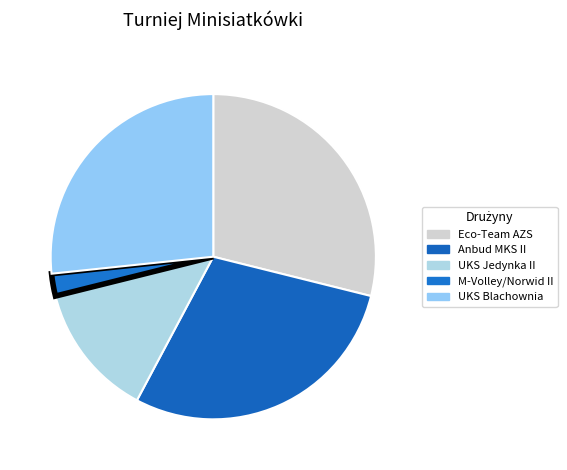

Count the number of slices in the pie.

5